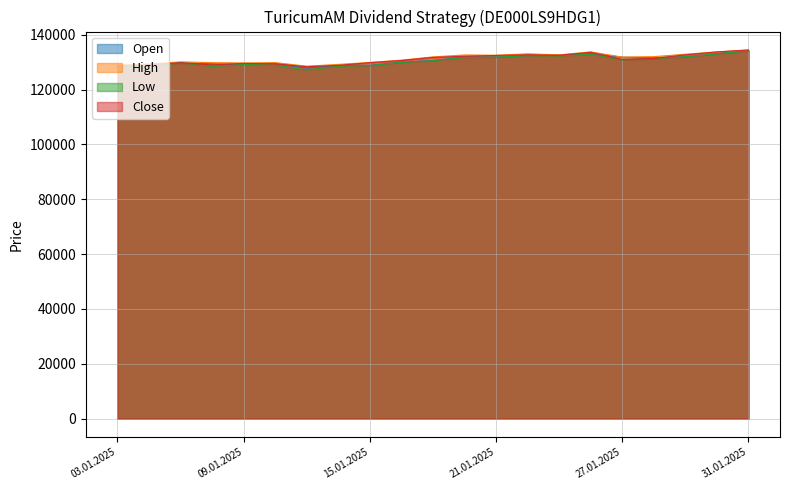

Where is the first local minimum for High?

09.01.2025